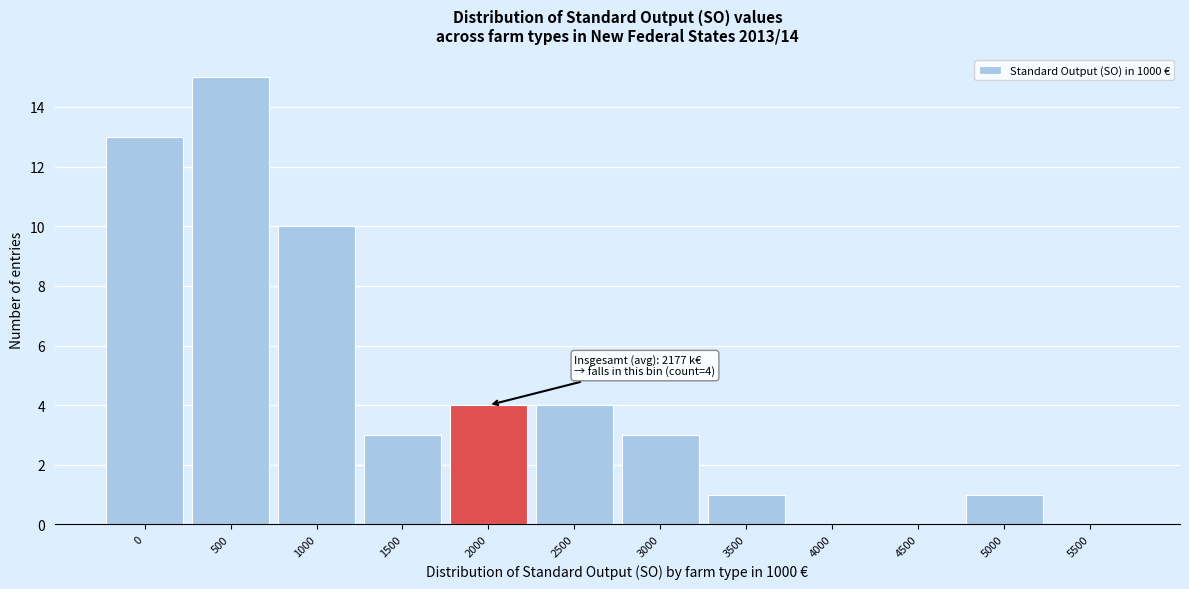

Reading left to right, transcribe all the data shown in this chart.

0=13	500=15	1000=10	1500=3	2000=4	2500=4	3000=3	3500=1	4000=0	4500=0	5000=1	5500=0